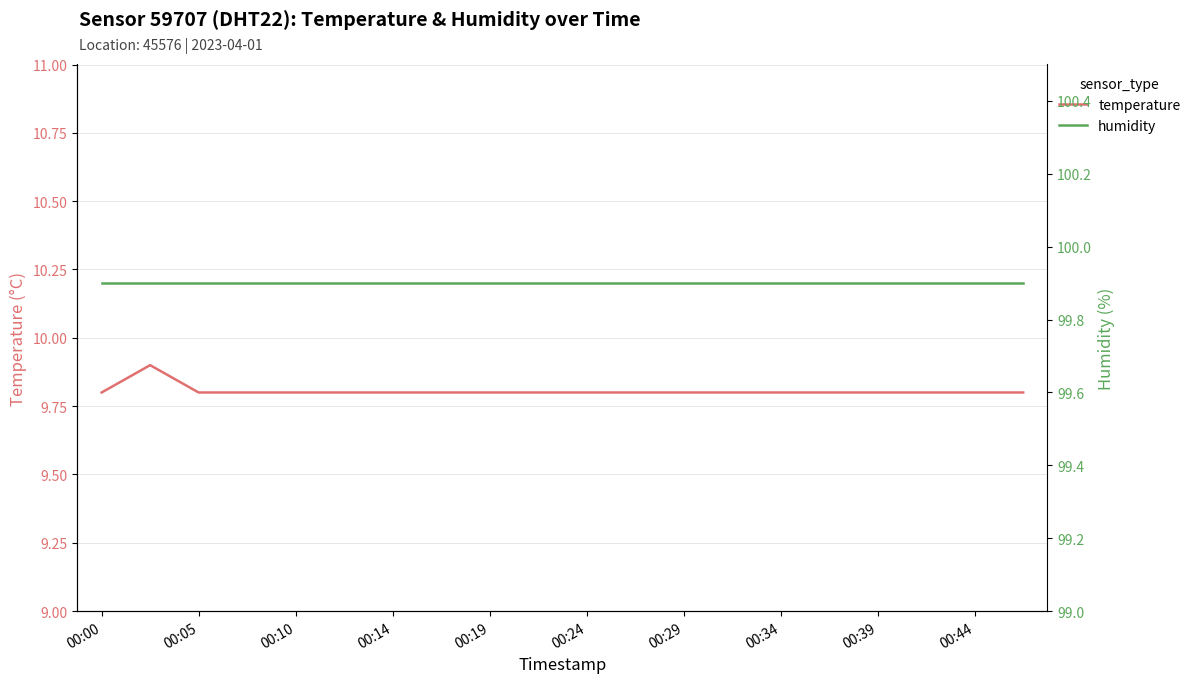

Reading left to right, extract all data points from this chart.

temperature: 9.8	9.9	9.8	9.8	9.8	9.8	9.8	9.8	9.8	9.8	9.8	9.8	9.8	9.8	9.8	9.8	9.8	9.8	9.8	9.8
humidity: 99.9	99.9	99.9	99.9	99.9	99.9	99.9	99.9	99.9	99.9	99.9	99.9	99.9	99.9	99.9	99.9	99.9	99.9	99.9	99.9